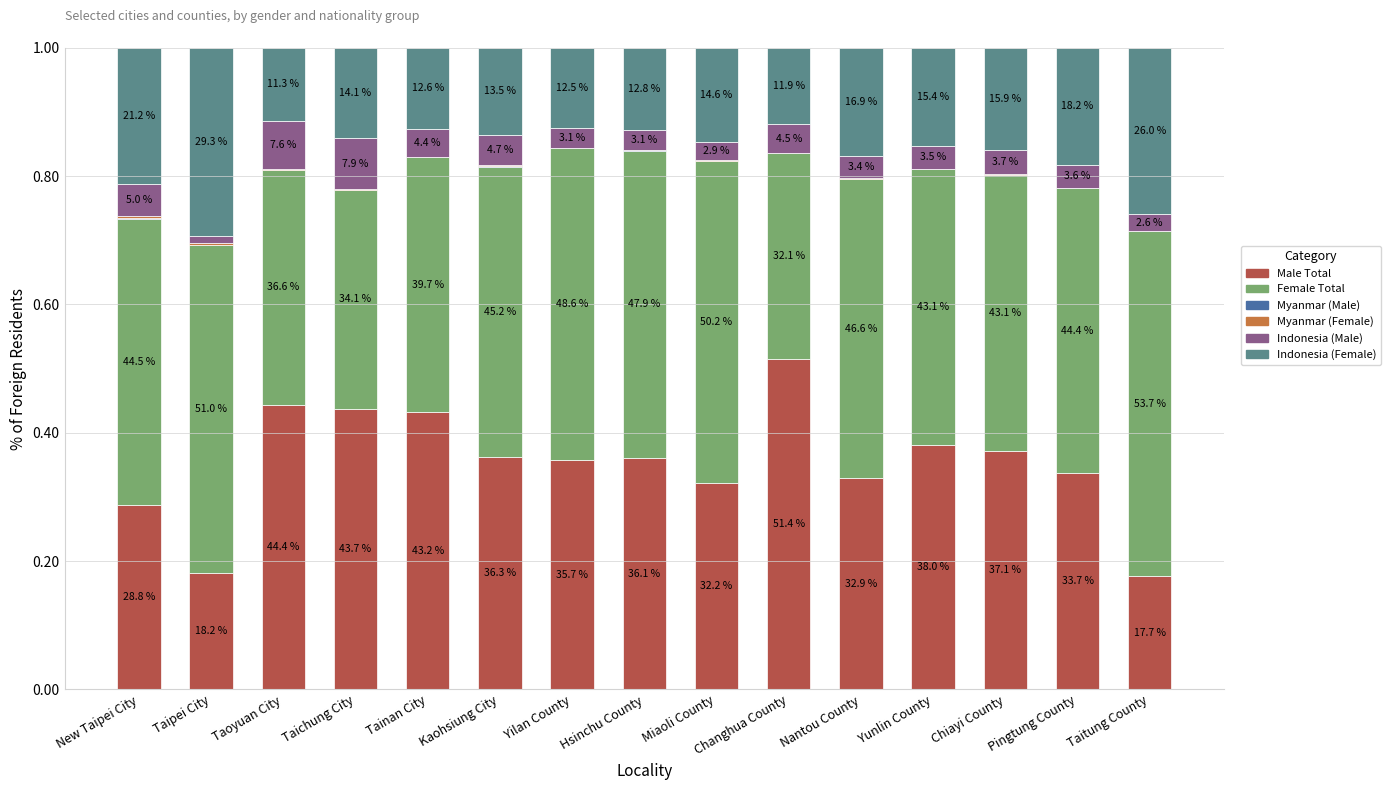

What is the label of the 14th bar from the left?

Pingtung County